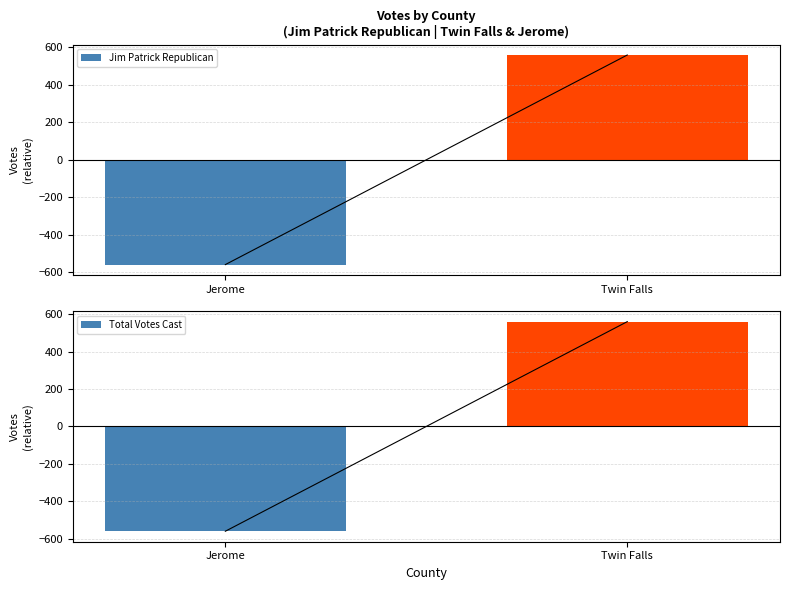

Count the number of categories in the chart.

2